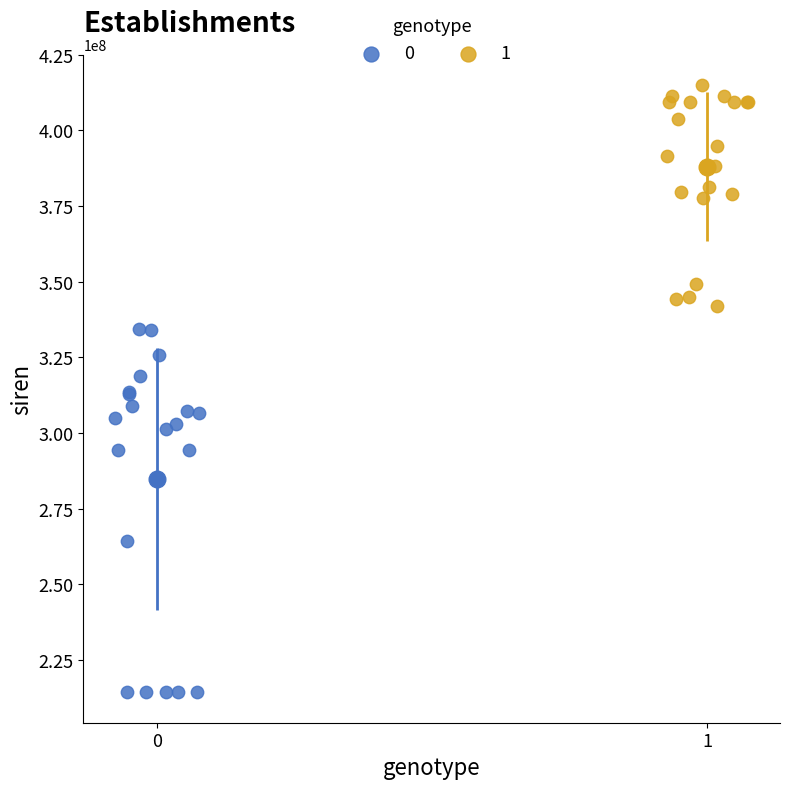

What are all the series names shown in the legend?

0, 1